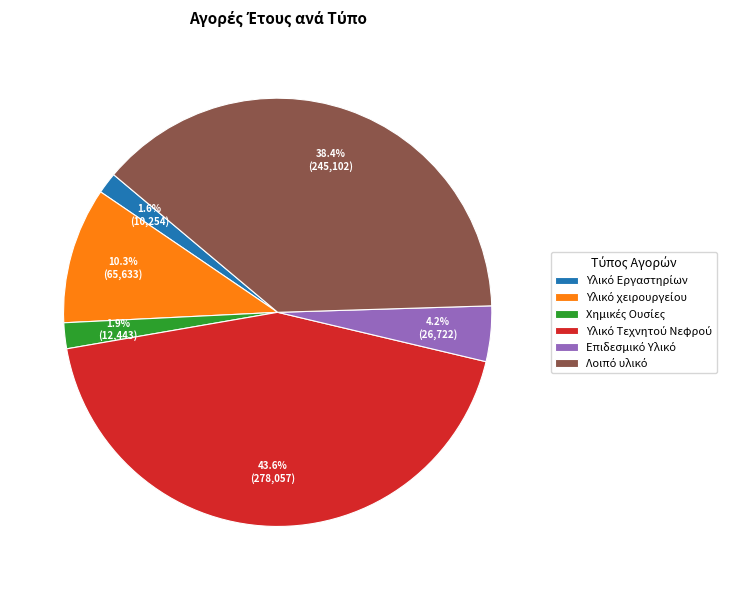

Does any single category account for the majority?

No